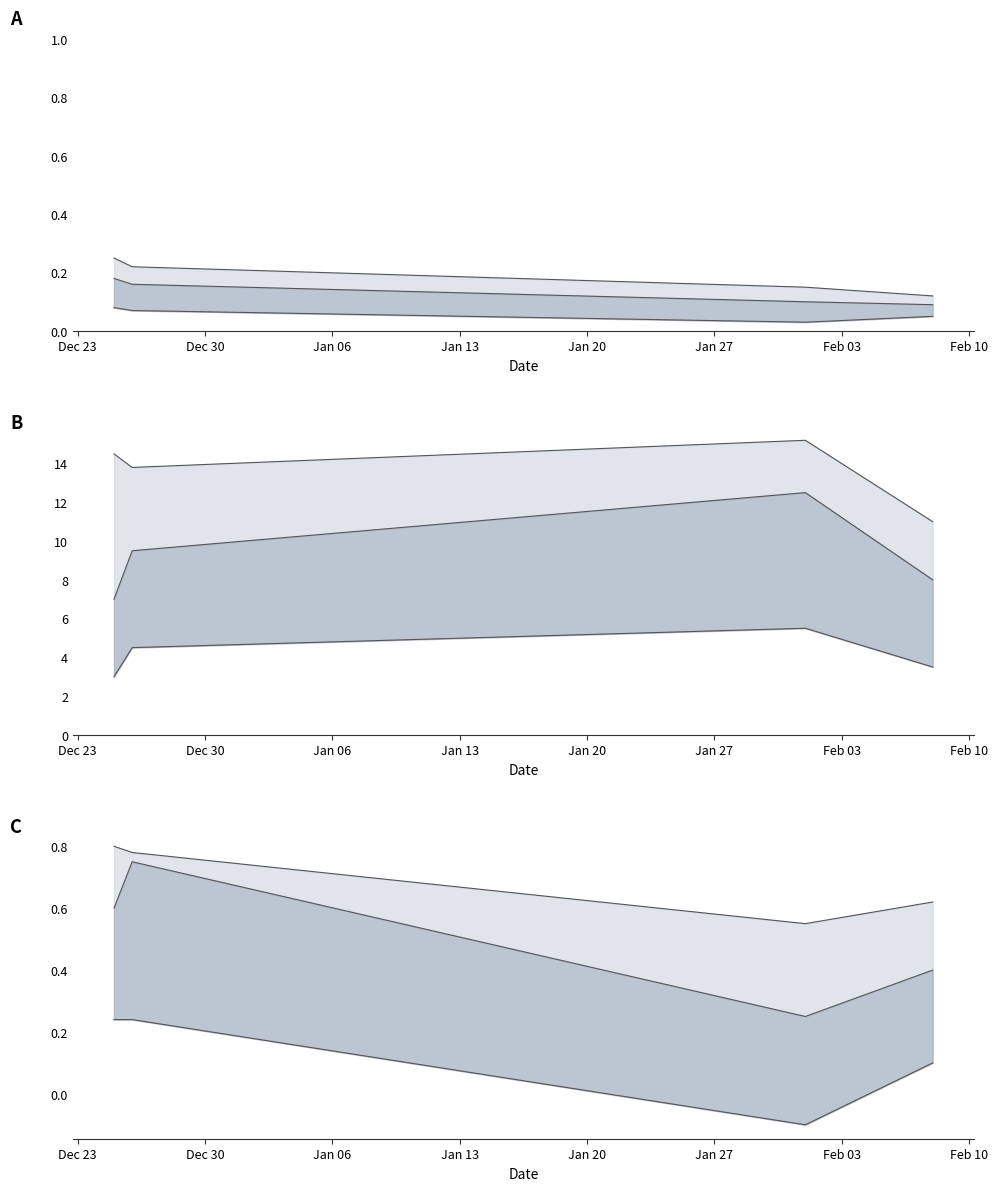

Is the value of lower at Dec 23 greater than the value of upper at Dec 23?

No